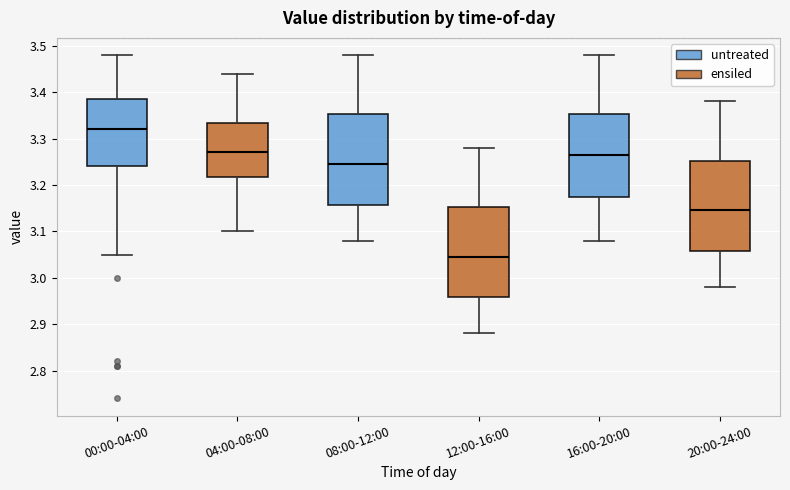

Reading left to right, read every box against the y-axis: the position of its median line, the range the box covers, and the ends of its whiskers. The values are not printed on the chart, so give them approximately, as read against the axis.

00:00-04:00: median 3.32, box 3.24 to 3.39, whiskers 3.05 to 3.48
04:00-08:00: median 3.27, box 3.22 to 3.33, whiskers 3.10 to 3.44
08:00-12:00: median 3.25, box 3.16 to 3.35, whiskers 3.08 to 3.48
12:00-16:00: median 3.05, box 2.96 to 3.15, whiskers 2.88 to 3.28
16:00-20:00: median 3.27, box 3.18 to 3.35, whiskers 3.08 to 3.48
20:00-24:00: median 3.15, box 3.06 to 3.25, whiskers 2.98 to 3.38